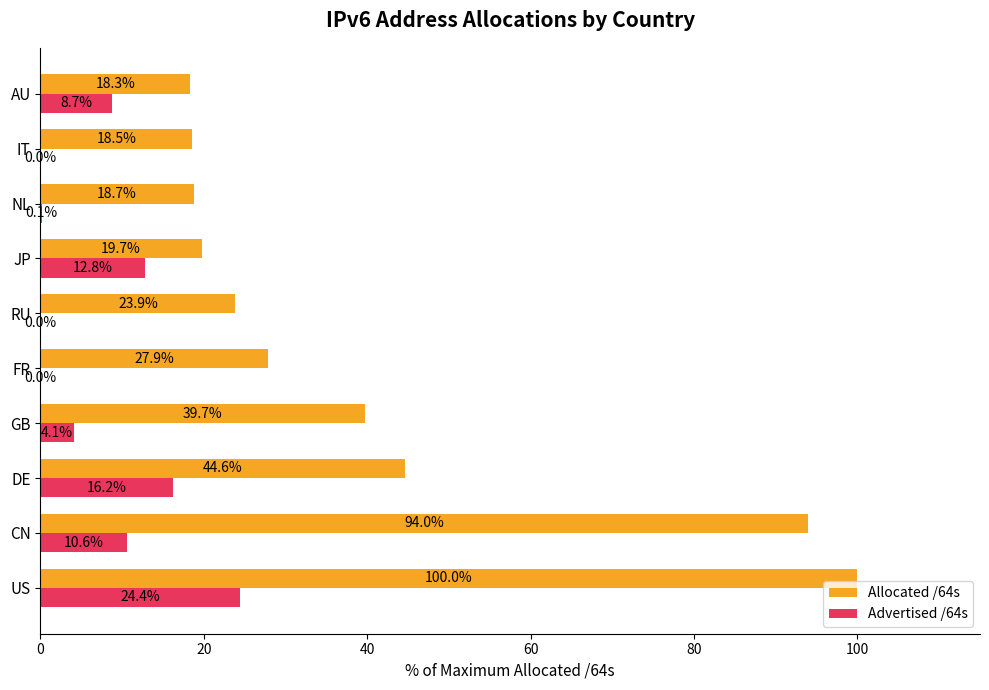

What is the sum of all Advertised /64s values?

76.9